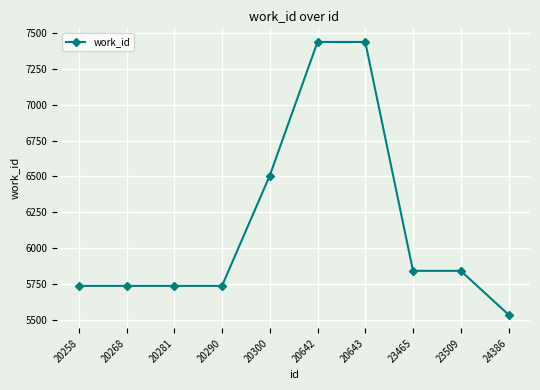

What is the value of the 7th point from the left?

7439